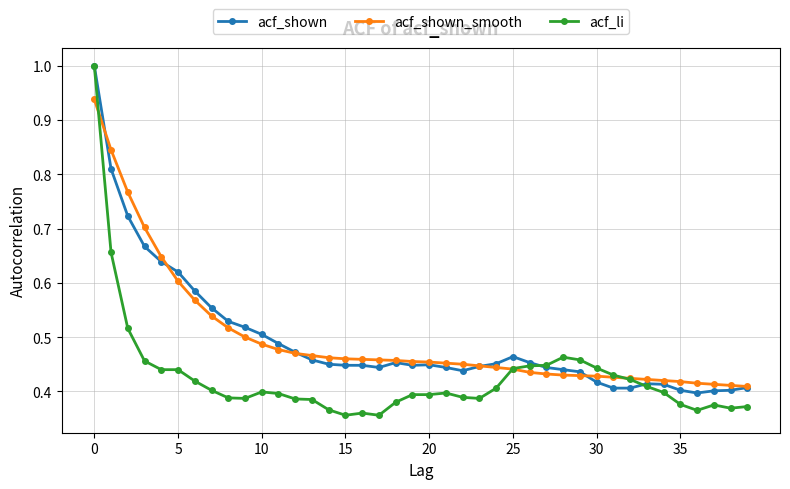

Which series has the widest spread of values?

acf_li